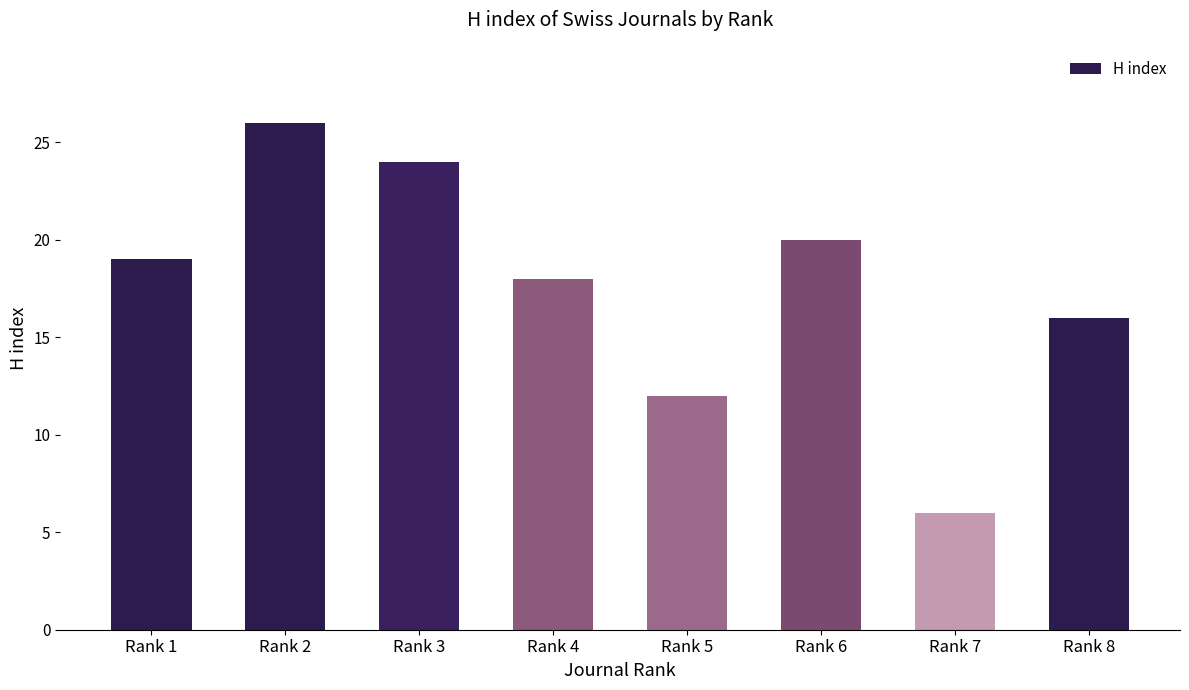

What is the ratio of the value at Rank 6 to the value at Rank 4?

1.1